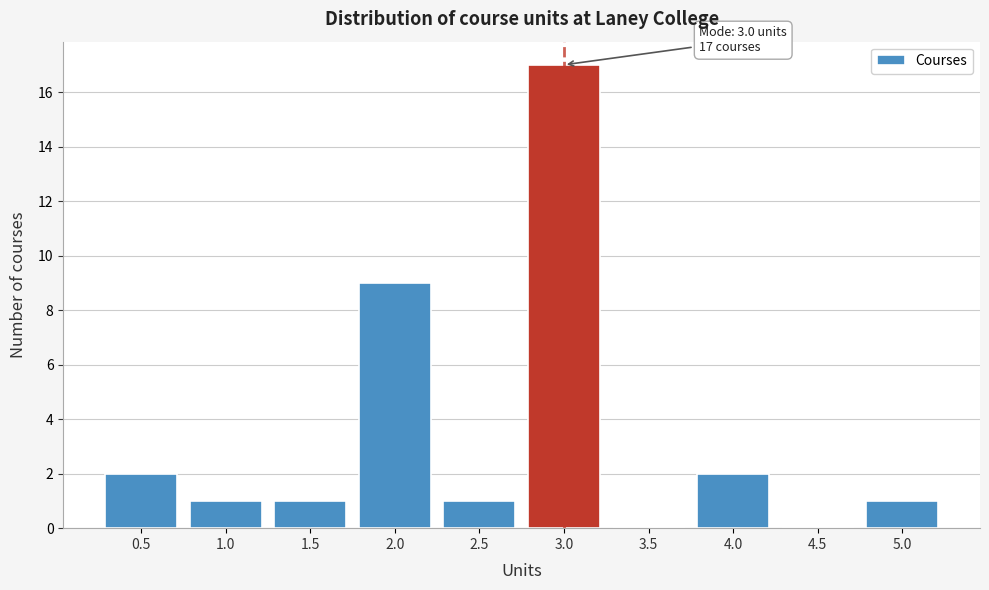

Over which range of the x-axis is the bar tallest?

2.75 to 3.25